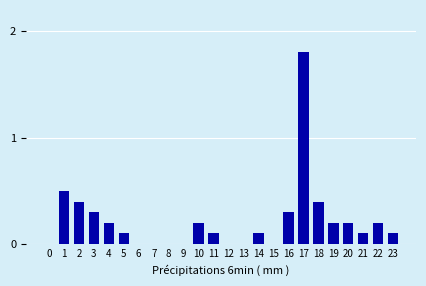

Reading left to right, list all the values displayed in this chart.

0=0.0	1=0.5	2=0.4	3=0.3	4=0.2	5=0.1	6=0.0	7=0.0	8=0.0	9=0.0	10=0.2	11=0.1	12=0.0	13=0.0	14=0.1	15=0.0	16=0.3	17=1.8	18=0.4	19=0.2	20=0.2	21=0.1	22=0.2	23=0.1